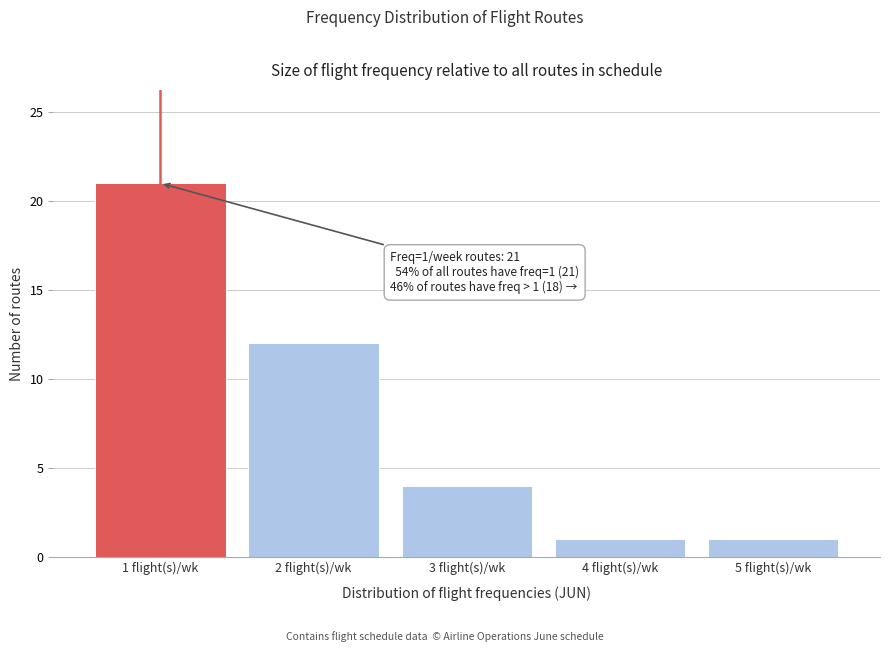

Over which range of the x-axis is the bar tallest?

0.5 to 1.5